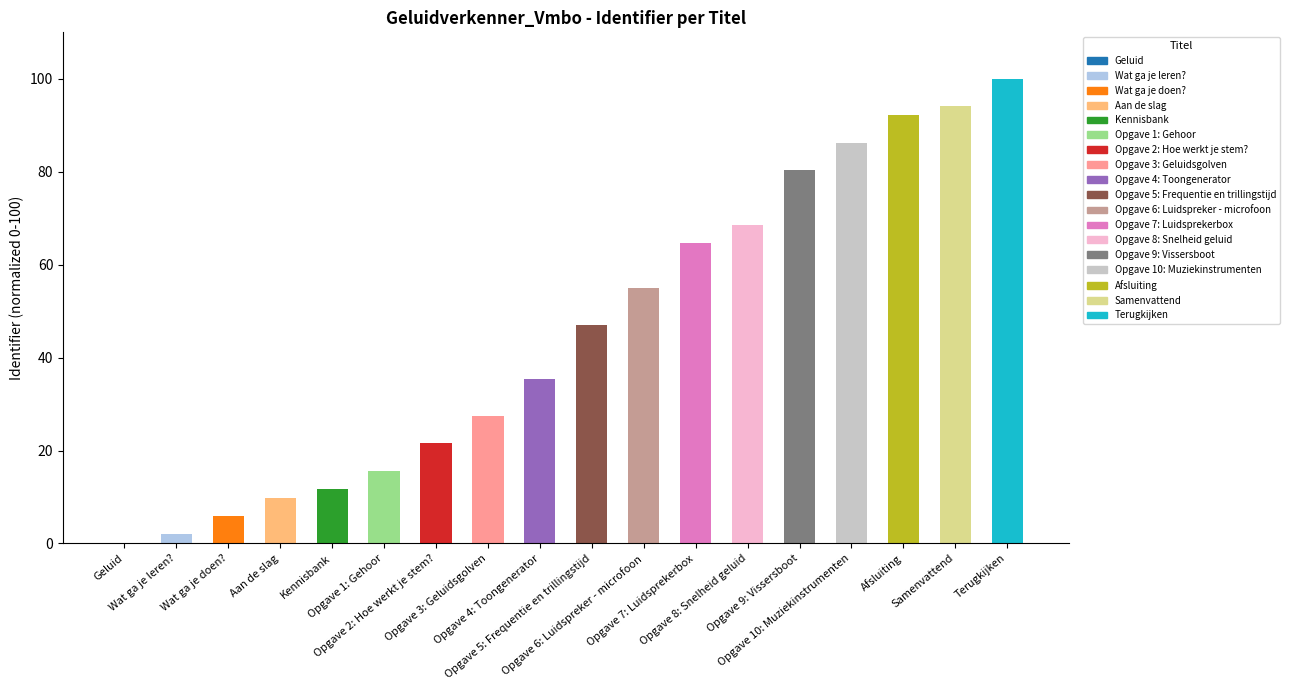

What is the sum of all values?

817.6